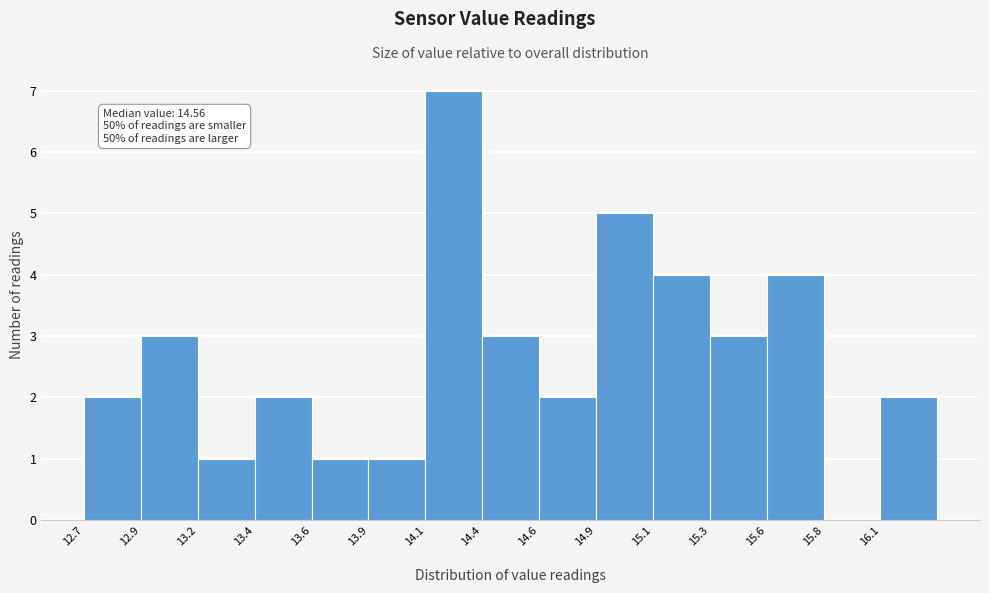

Reading left to right, extract all data points from this chart.

12.7=2	12.9=3	13.2=1	13.4=2	13.6=1	13.9=1	14.1=7	14.4=3	14.6=2	14.9=5	15.1=4	15.3=3	15.6=4	15.8=0	16.1=2